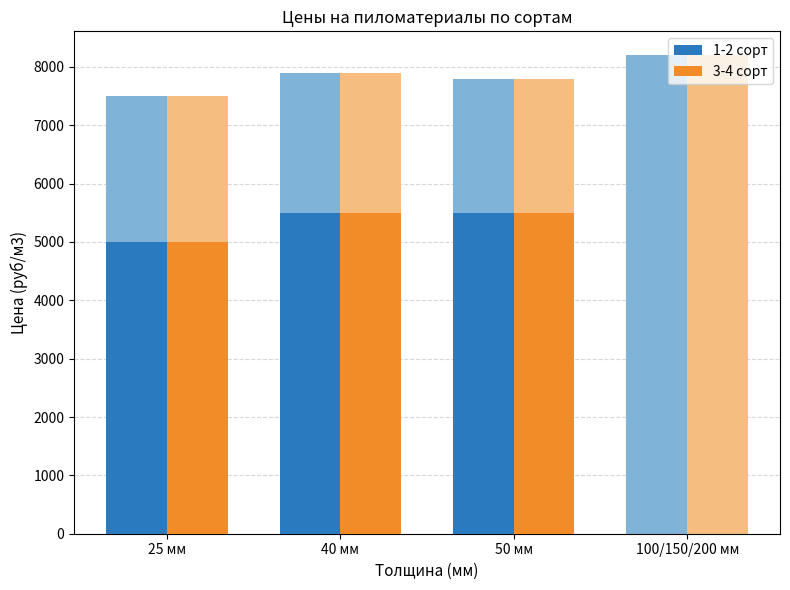

At which category does the chart reach its peak across all series?

100/150/200 мм